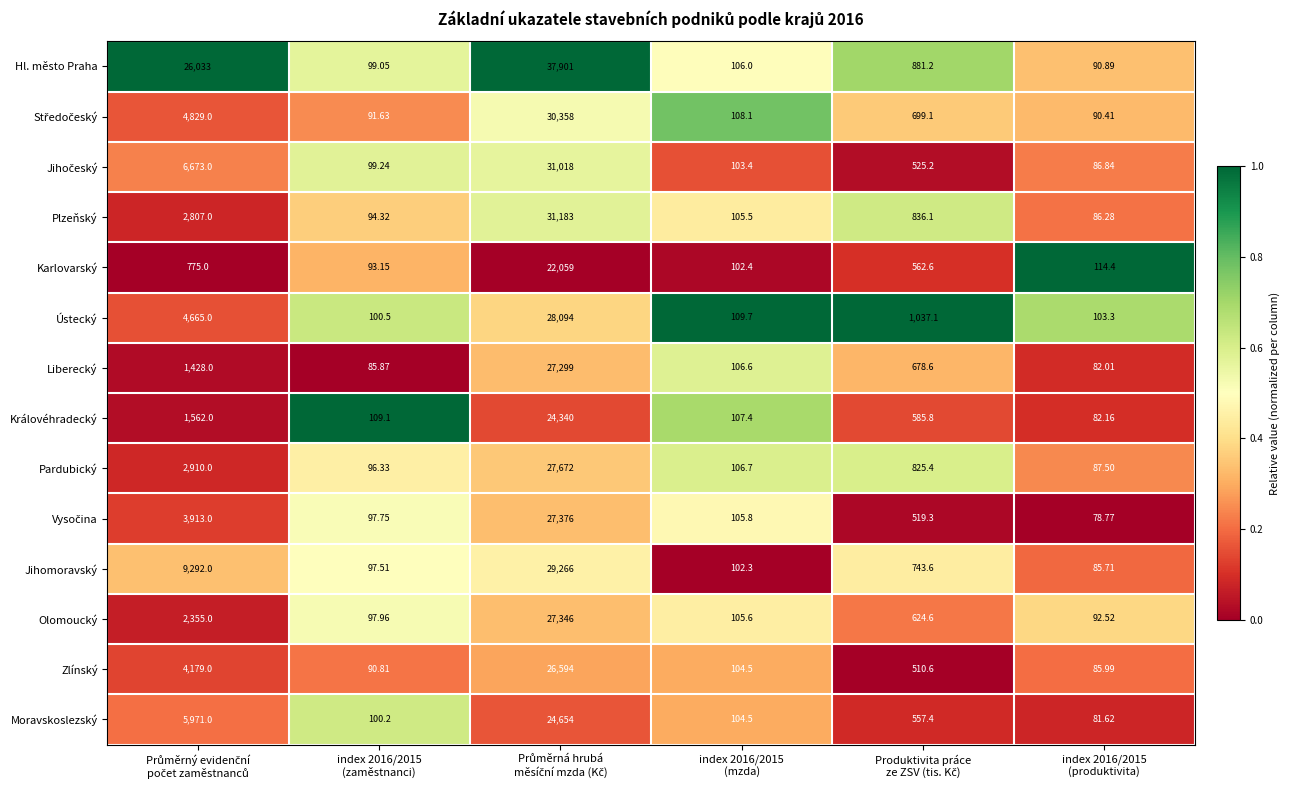

Which series has the widest spread of values?

Hl. město Praha